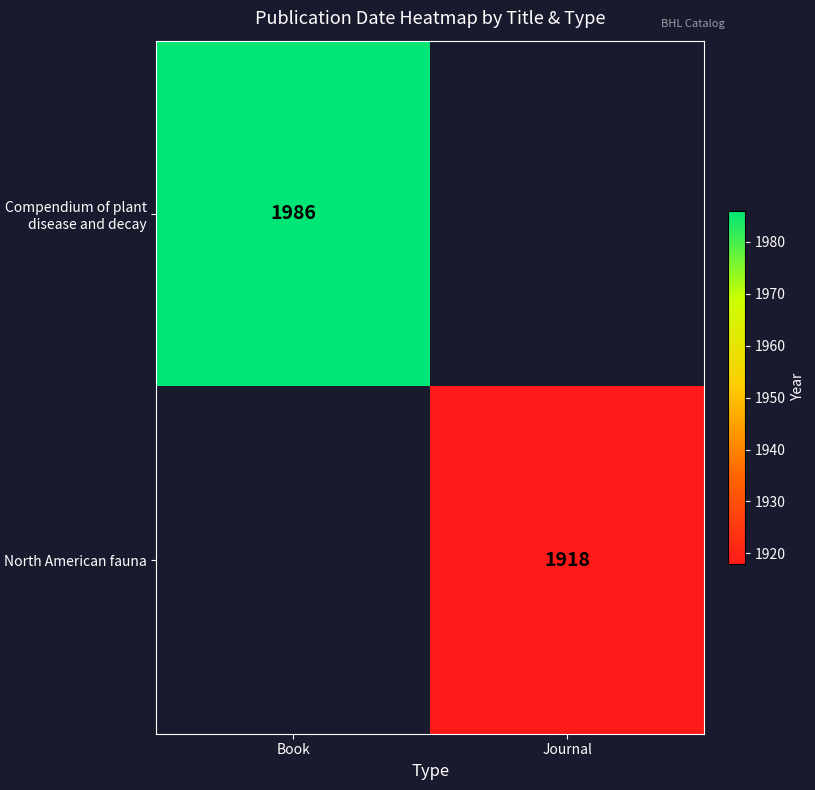

The Compendium of plant disease and decay series shows 2657 at Book. True or false?

False